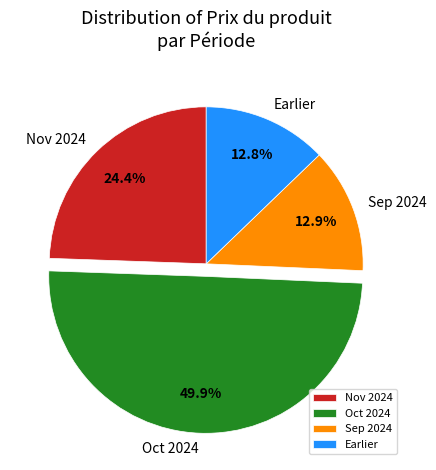

Which category has the biggest portion of the pie?

Oct 2024